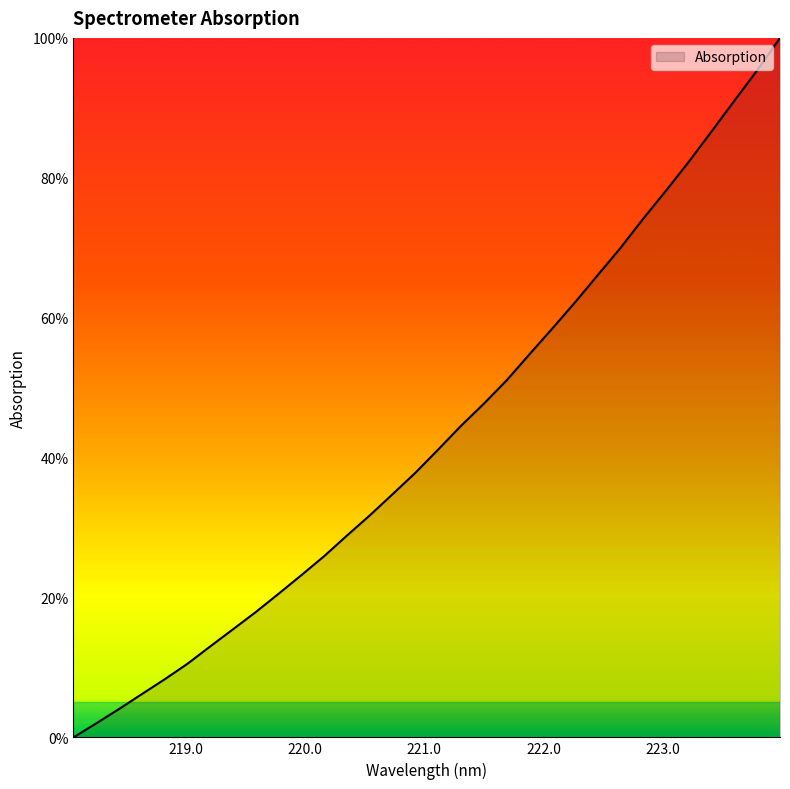

True or false: there are more than 0 points higher than both neighbors.

False